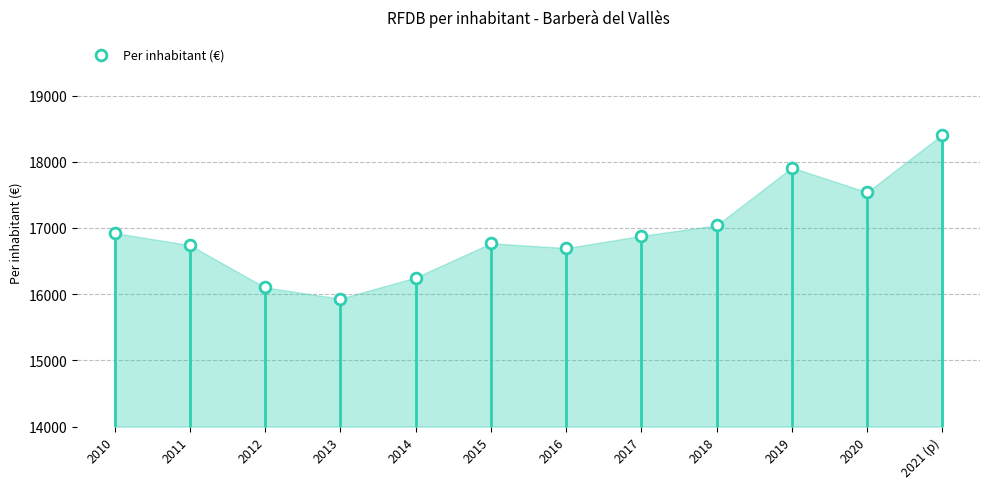

What is the average Y value?

16933